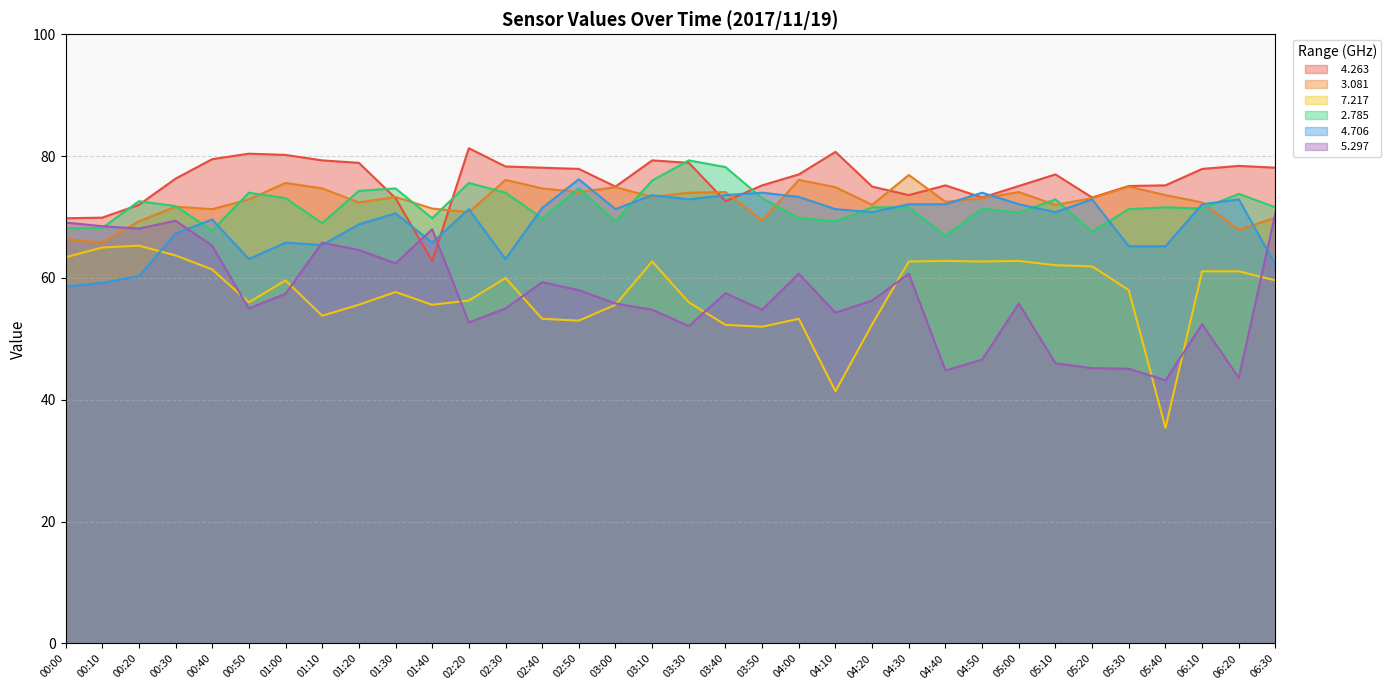

List the series in order of their peak value, lowest first.

  7.217,   5.297,   4.706,   3.081,   2.785,   4.263